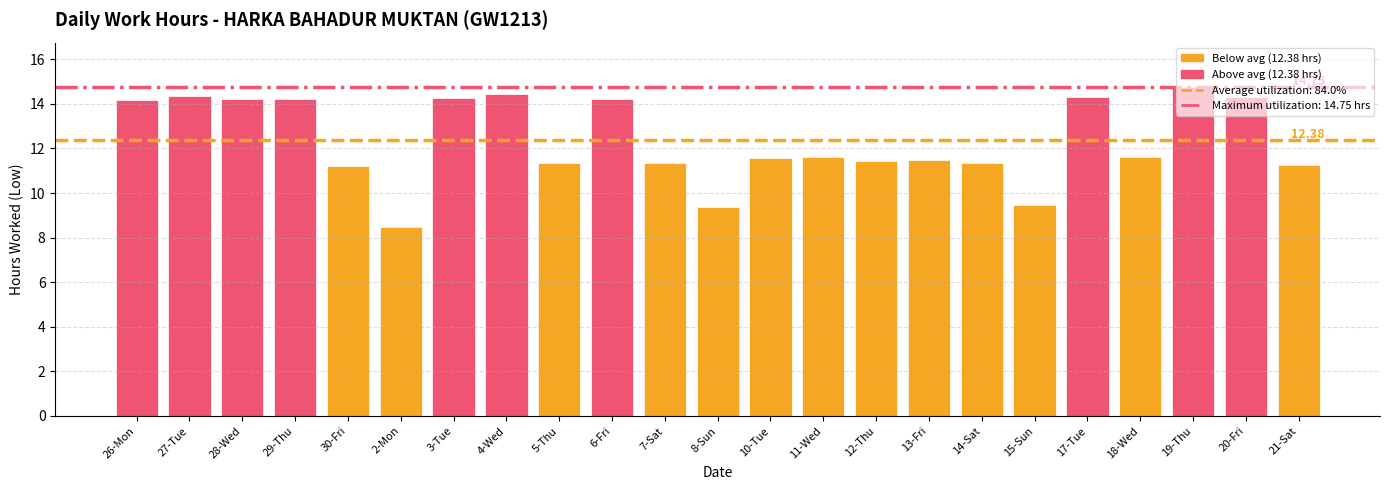

What is the difference between the values at 7-Sat and 28-Wed?

2.9